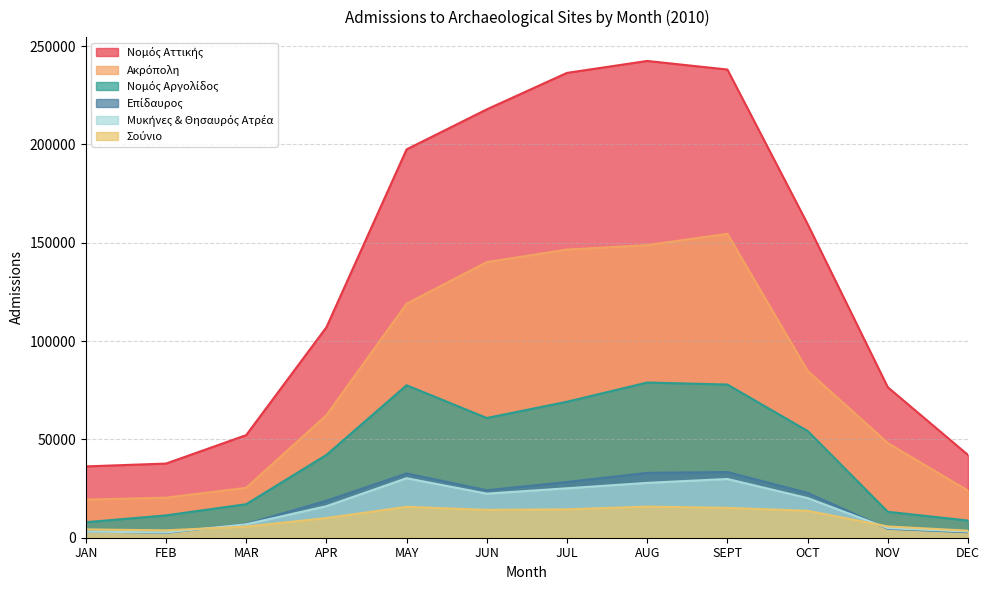

Between OCT and AUG, which is larger?

AUG